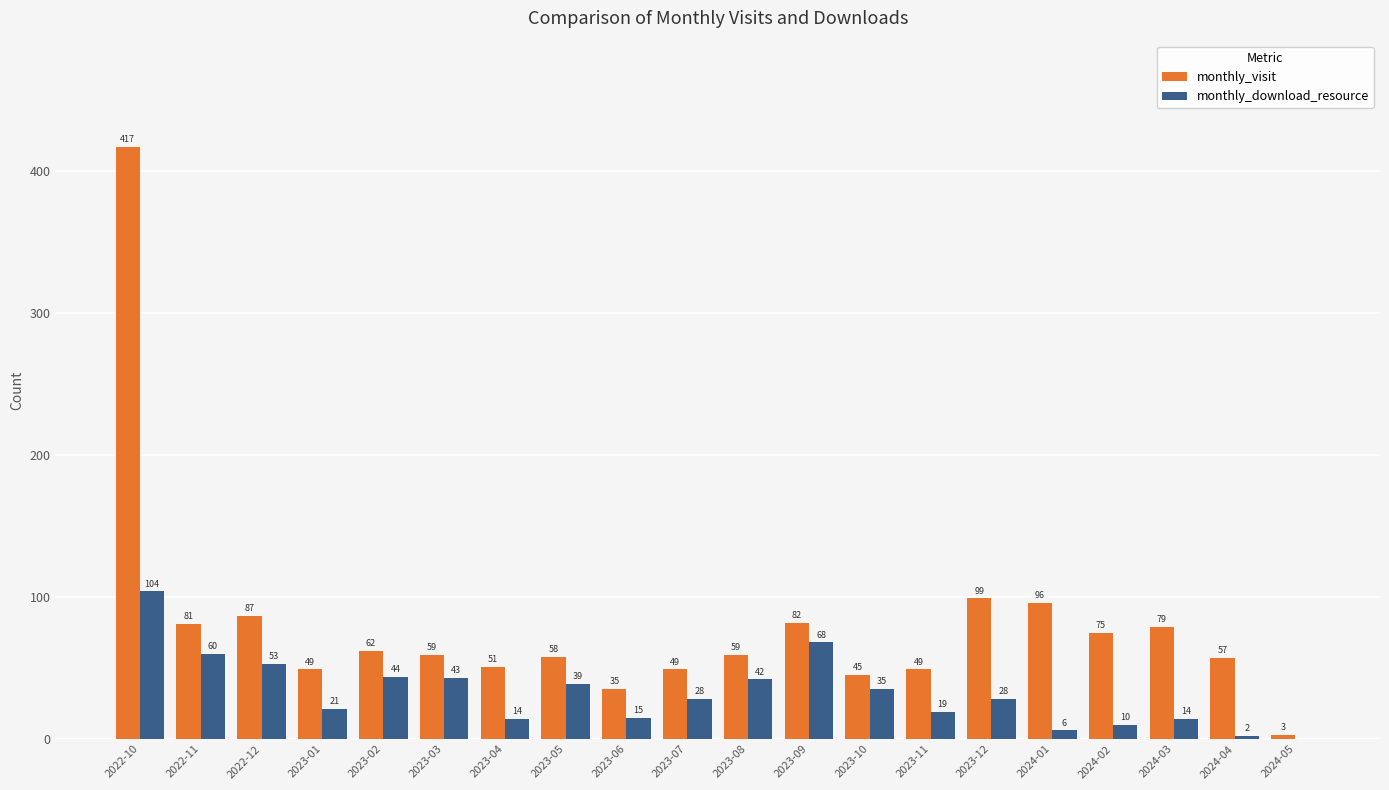

How many values in monthly_download_resource are above zero?

19